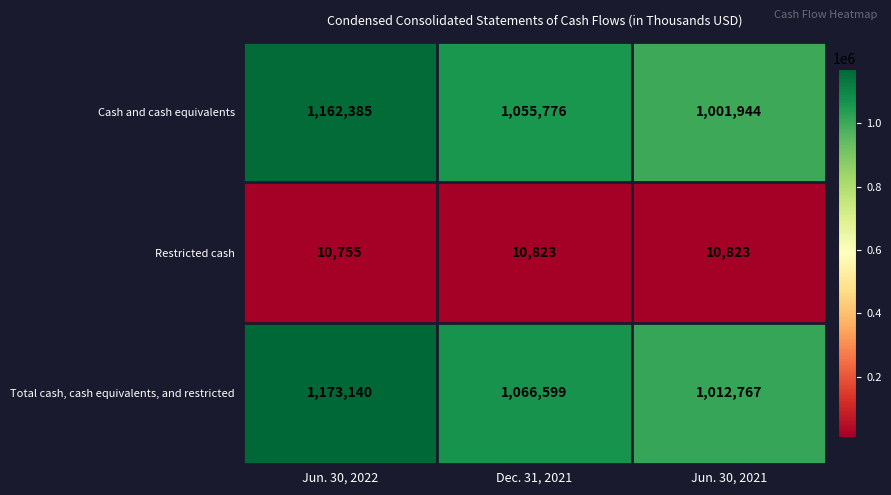

The value of Cash and cash equivalents at Jun. 30, 2022 is 1646291. True or false?

False